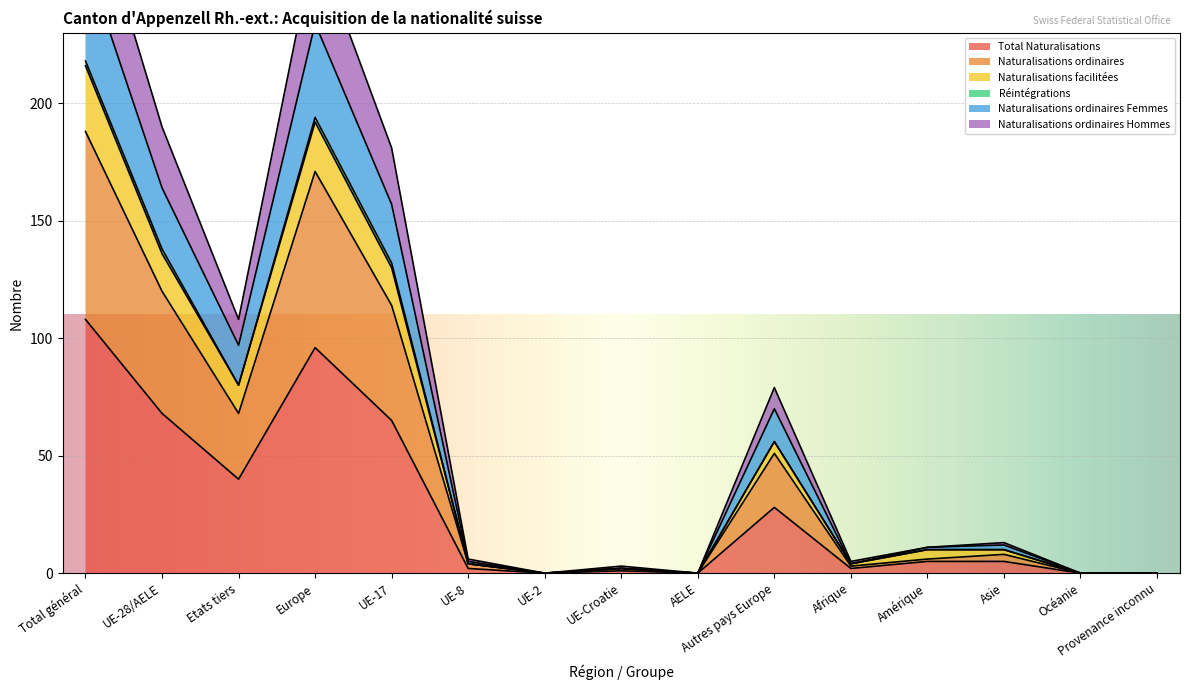

At which category does Naturalisations ordinaires reach its first local valley?

Etats tiers